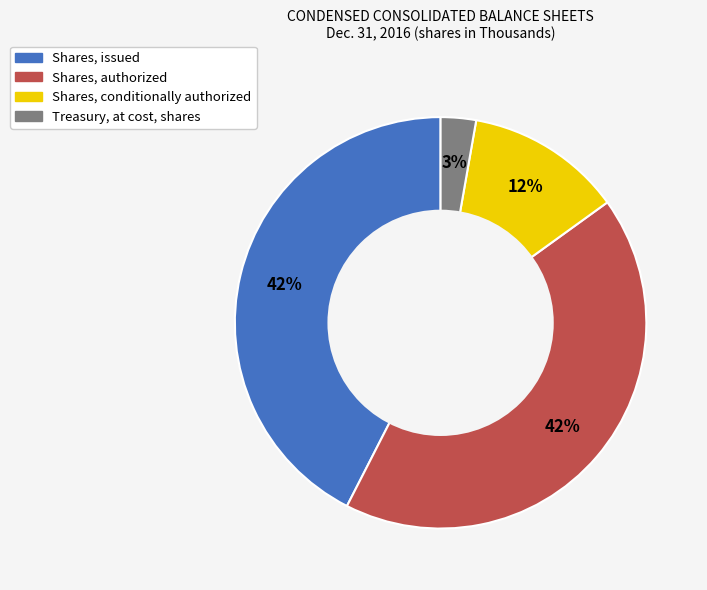

To the nearest percent, what is the average slice percentage?

25%